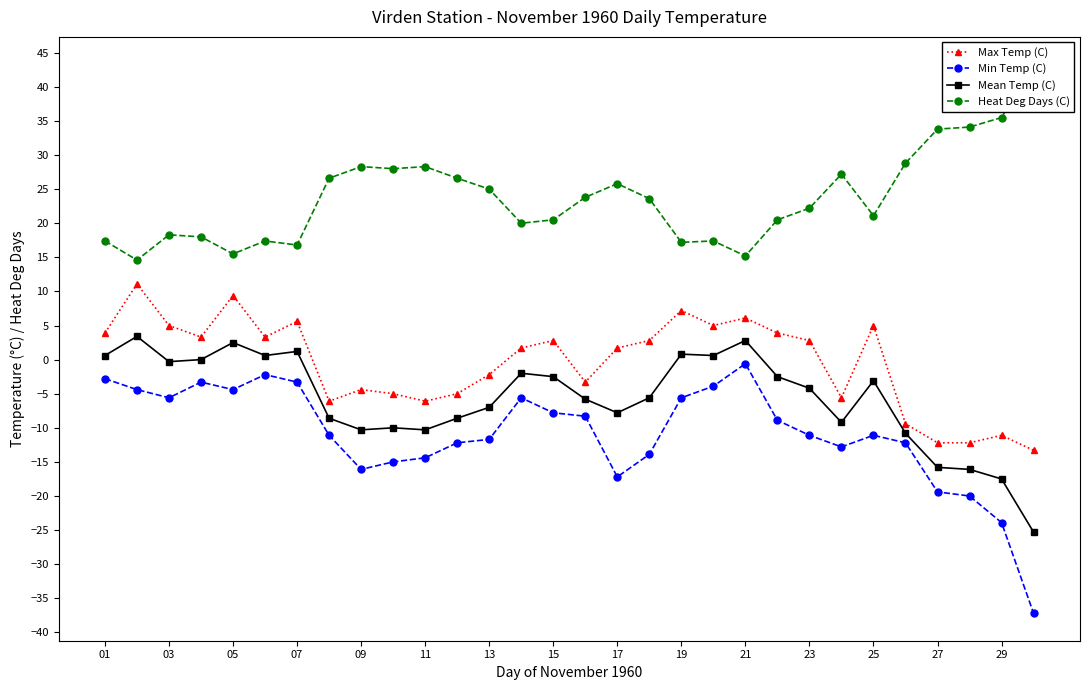

True or false: Max Temp (C) has more than 1 points higher than both neighbors.

True